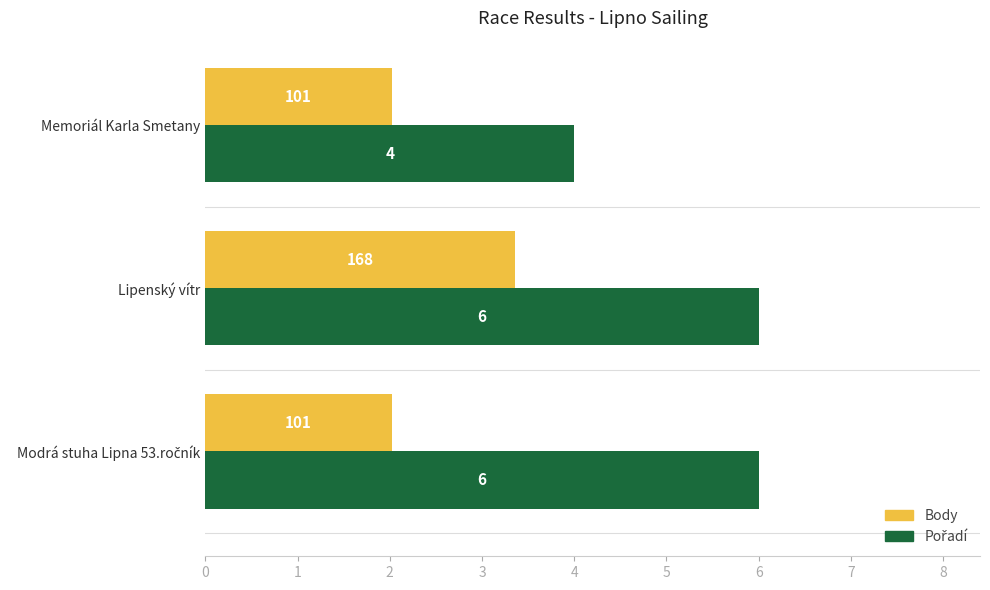

At which category is the sum across all series the highest?

Lipenský vítr